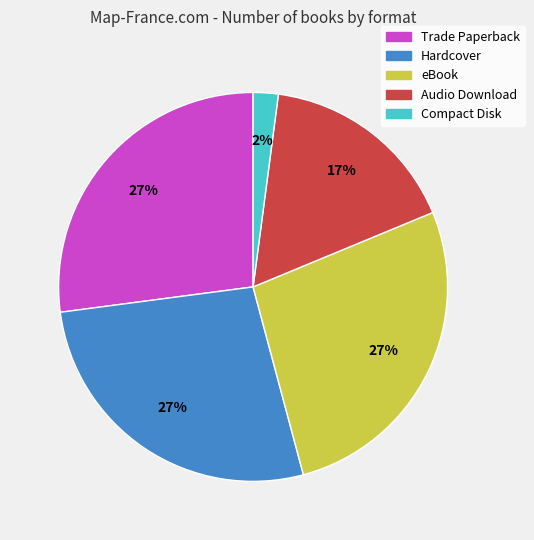

Count the number of slices in the pie.

5